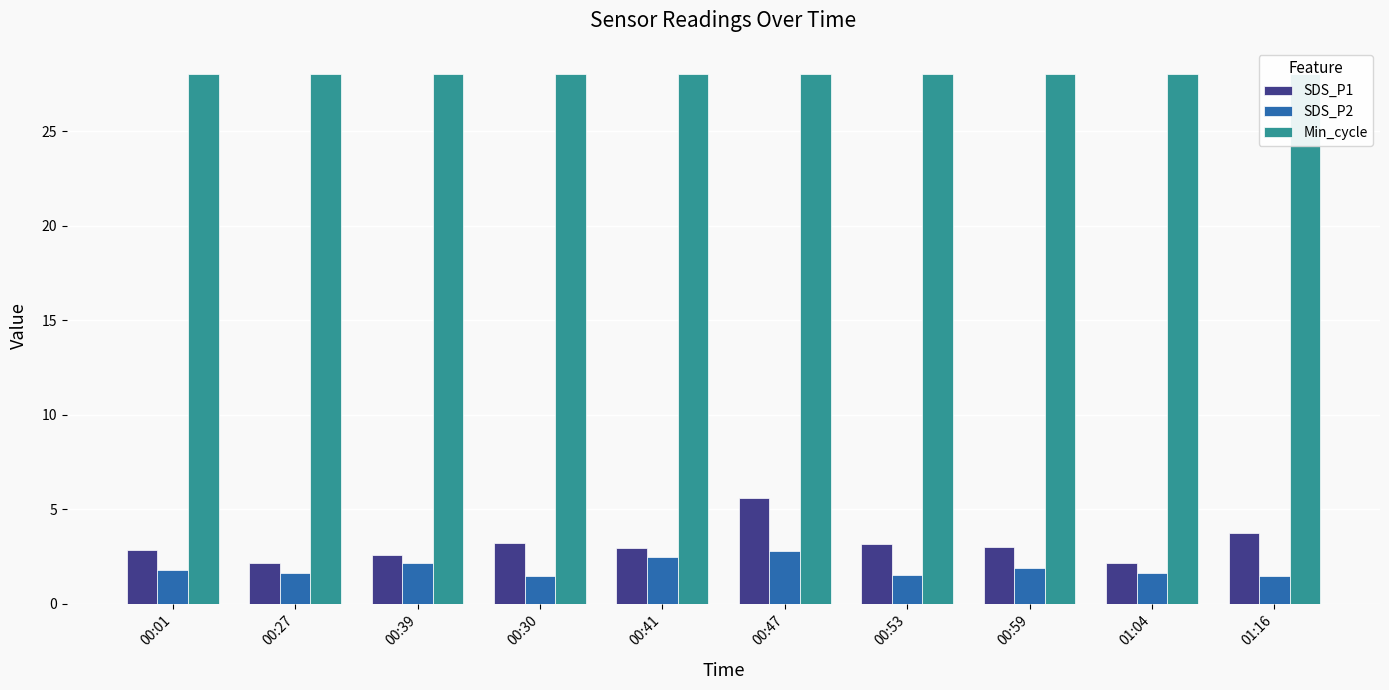

What is the label of the 10th bar from the right?

00:01